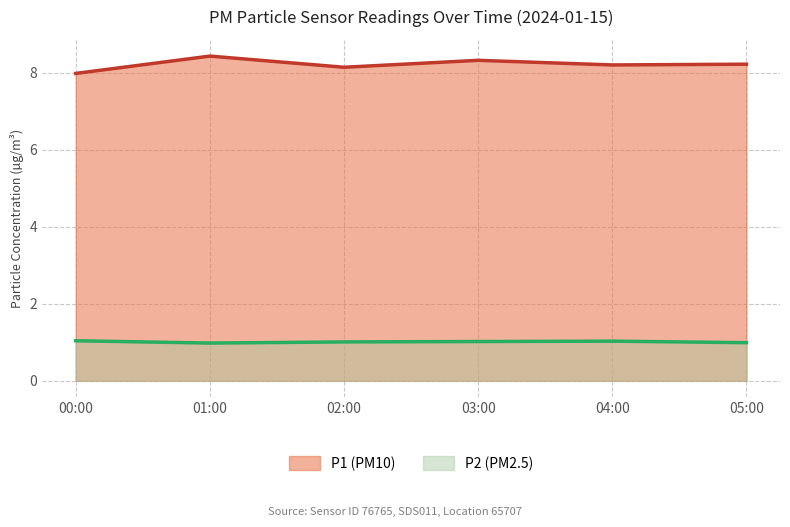

List the series in order of their peak value, highest first.

P1 (PM10), P2 (PM2.5)